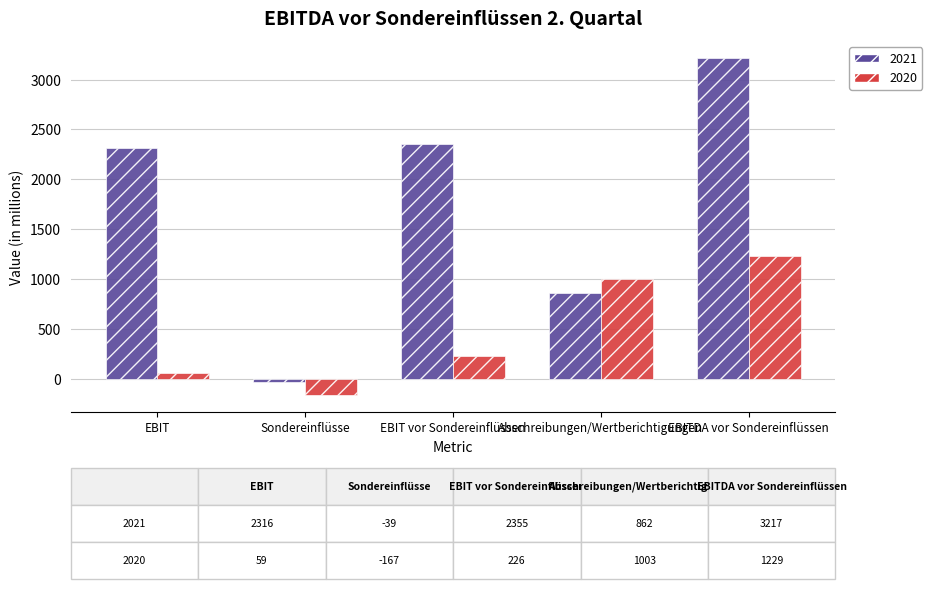

What is the minimum value for 2021?

-39